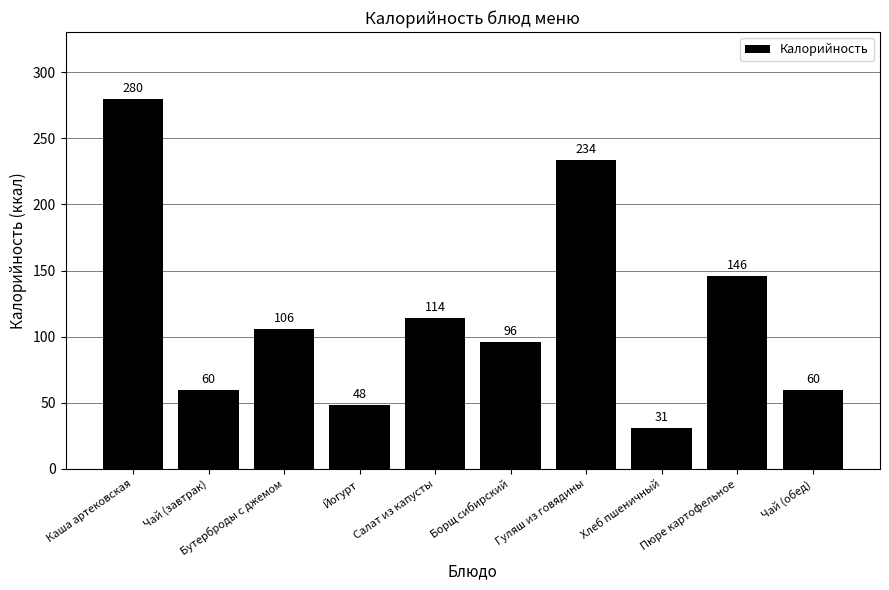

What is the smallest value displayed?

31